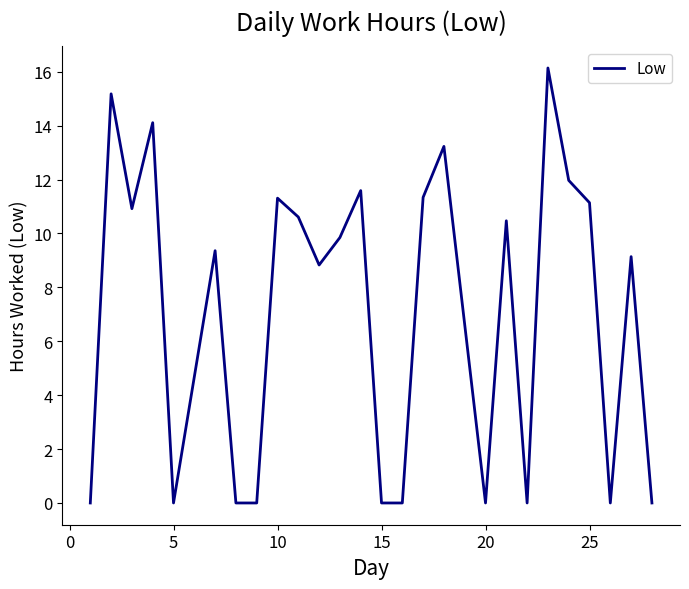

What is the greatest value displayed?

16.1